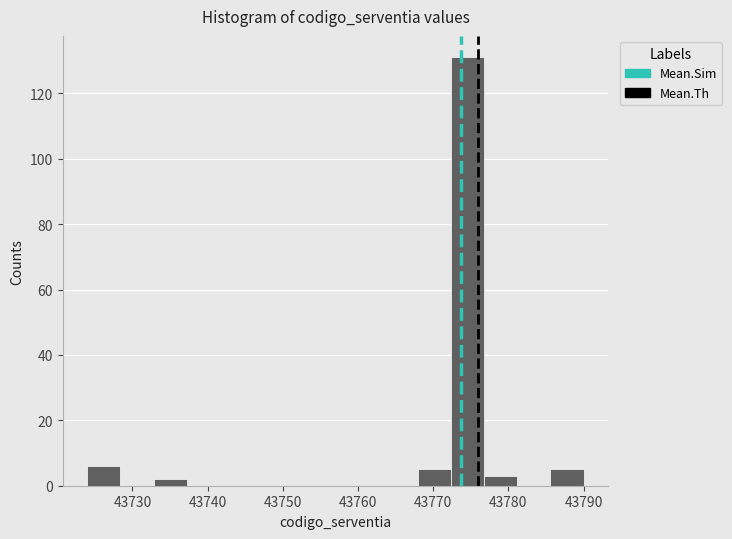

Reading left to right, transcribe this chart: for each bar, give the range it covers on the x-axis and its height. Neither the bar edges nor the heights are printed on the chart, so give them approximately, as read against the axes.

43724.0 to 43728.4: 6
43728.4 to 43732.8: 0
43732.8 to 43737.2: 2
43737.2 to 43741.6: 0
43741.6 to 43746.0: 0
43746.0 to 43750.4: 0
43750.4 to 43754.8: 0
43754.8 to 43759.2: 0
43759.2 to 43763.6: 0
43763.6 to 43768.0: 0
43768.0 to 43772.4: 6
43772.4 to 43776.8: 132
43776.8 to 43781.2: 4
43781.2 to 43785.6: 0
43785.6 to 43790.0: 6